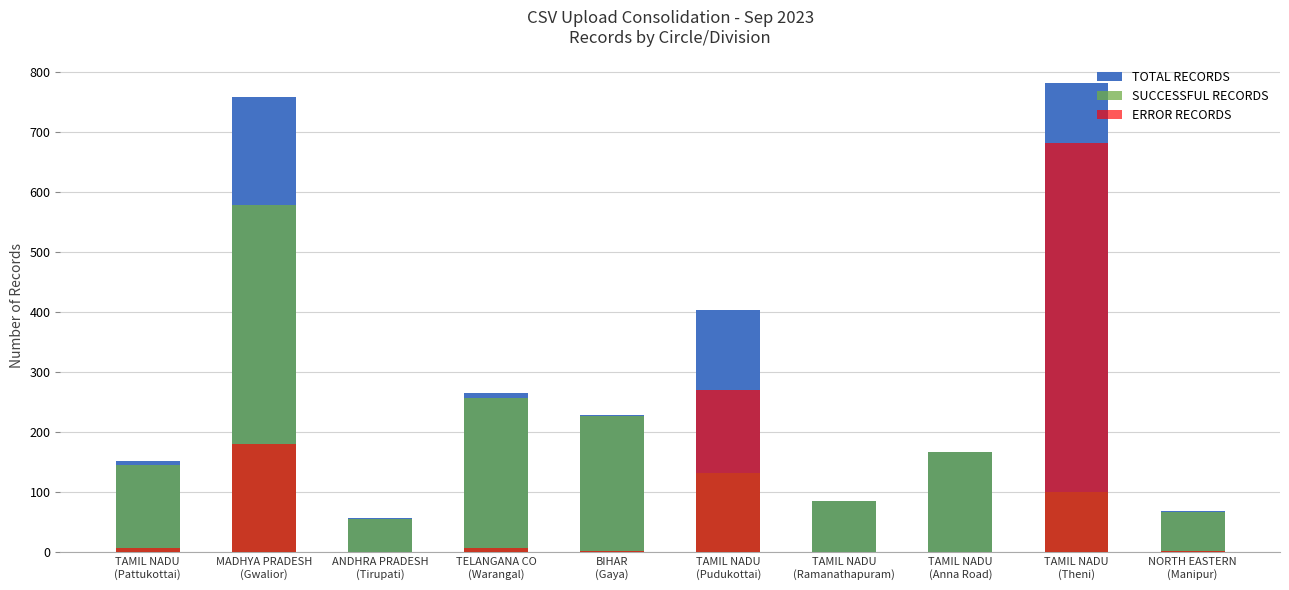

The value of TOTAL RECORDS at ANDHRA PRADESH
(Tirupati) is 98. True or false?

False